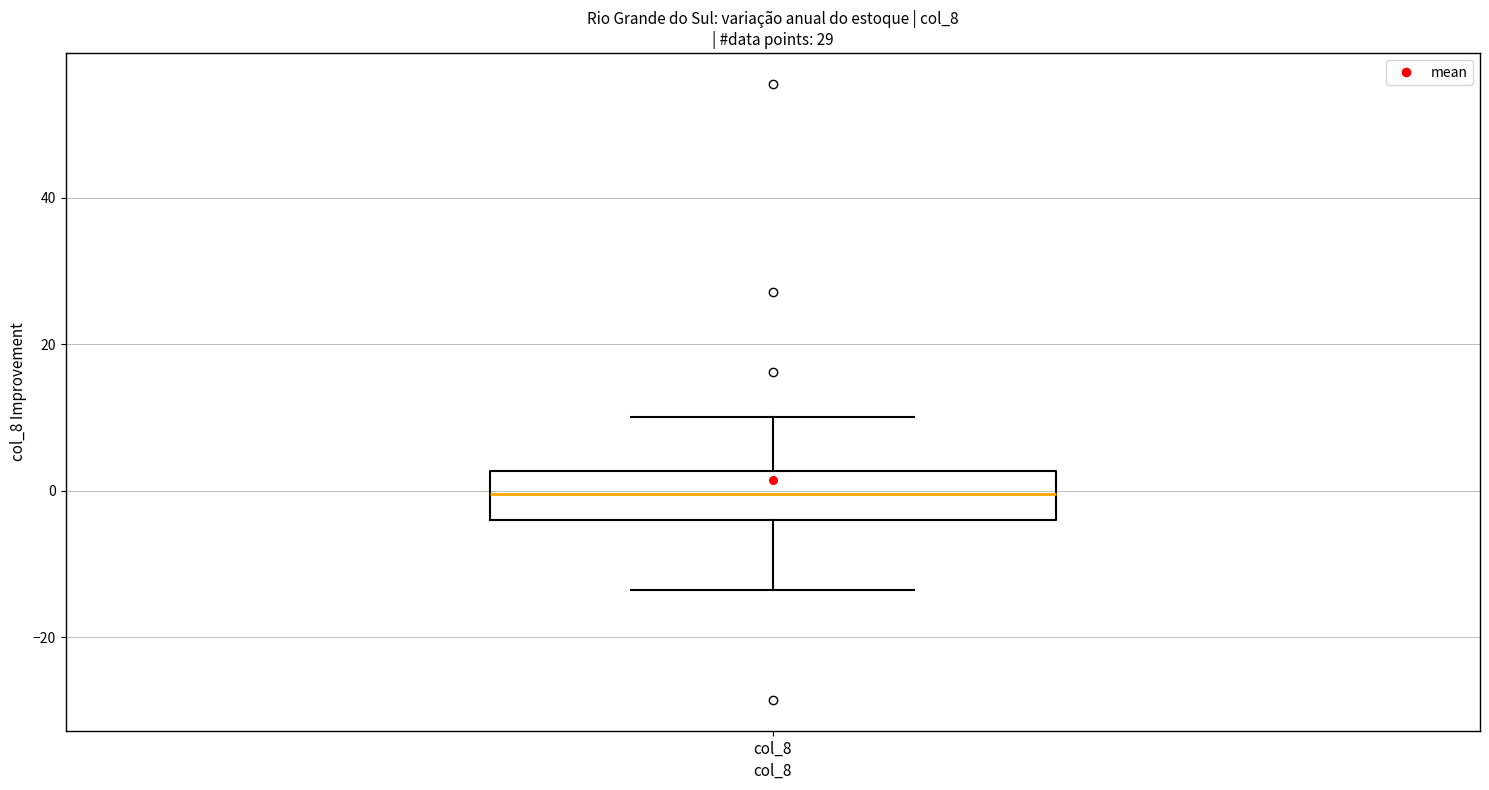

Read this box plot against the y-axis: the position of the median line, the range covered by the box, and the ends of both whiskers. The values are not printed on the chart, so give them approximately, as read against the axis.

median 0, box -4 to 2, whiskers -14 to 10